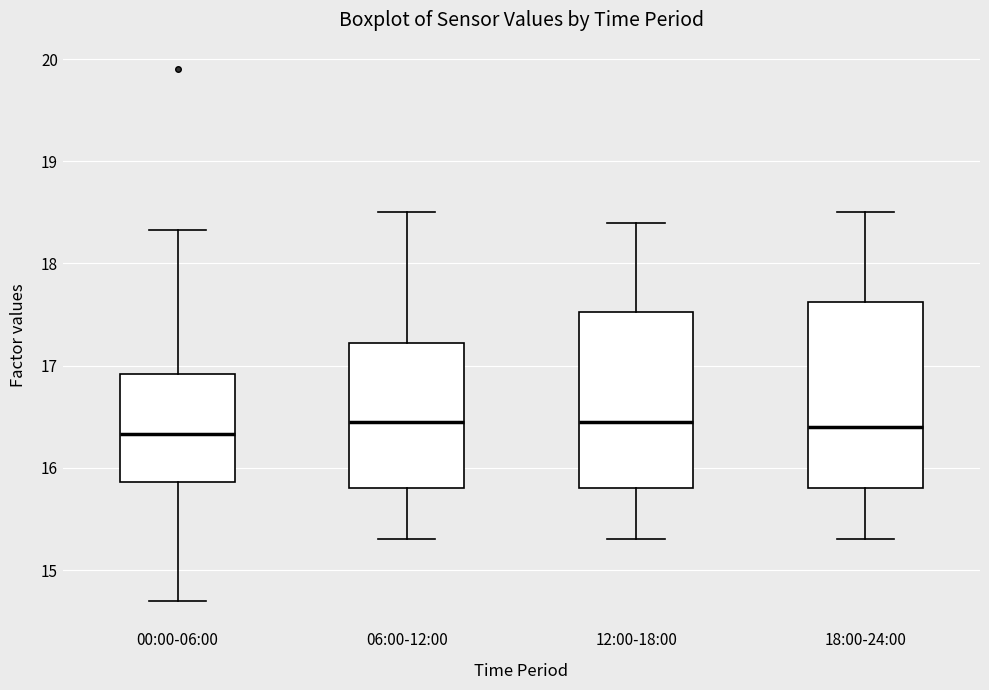

Reading left to right, read every box against the y-axis: the position of its median line, the range the box covers, and the ends of its whiskers. The values are not printed on the chart, so give them approximately, as read against the axis.

00:00-06:00: median 16.3, box 15.9 to 16.9, whiskers 14.7 to 18.3
06:00-12:00: median 16.5, box 15.8 to 17.2, whiskers 15.3 to 18.5
12:00-18:00: median 16.5, box 15.8 to 17.5, whiskers 15.3 to 18.4
18:00-24:00: median 16.4, box 15.8 to 17.6, whiskers 15.3 to 18.5